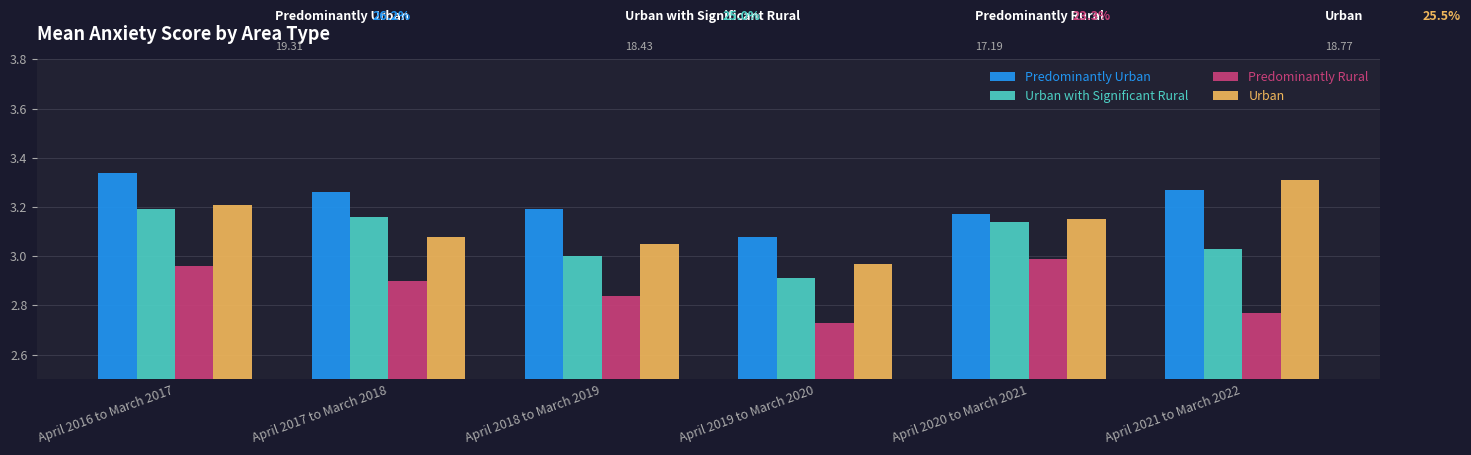

Is the value of Urban with Significant Rural at April 2021 to March 2022 greater than the value of Urban at April 2021 to March 2022?

No